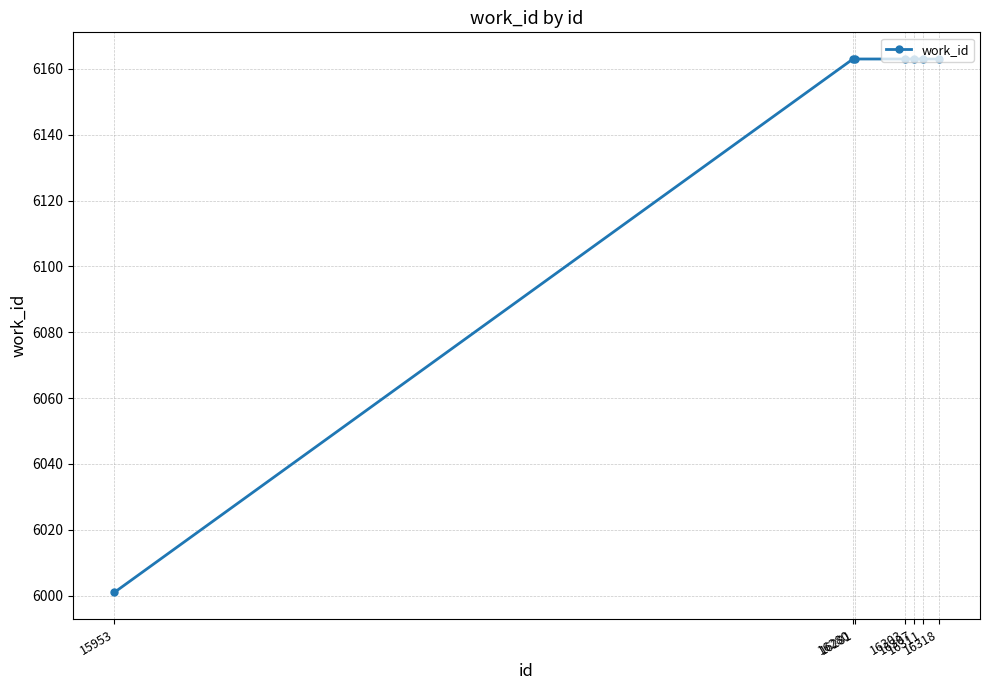

What is the average value?

6140